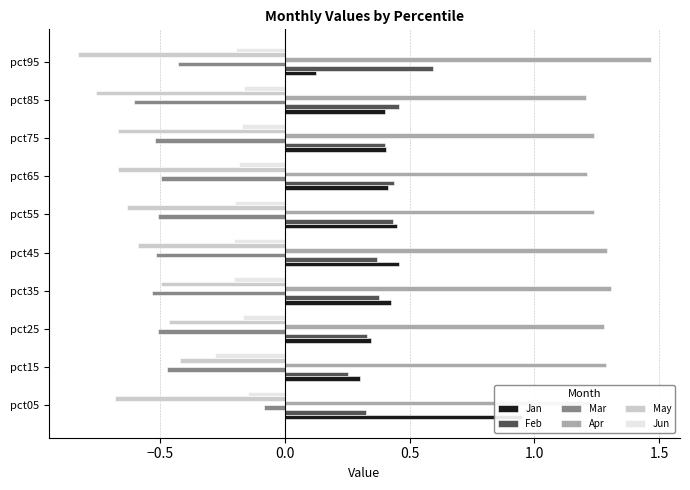

What are all the series names shown in the legend?

Jan, Feb, Mar, Apr, May, Jun